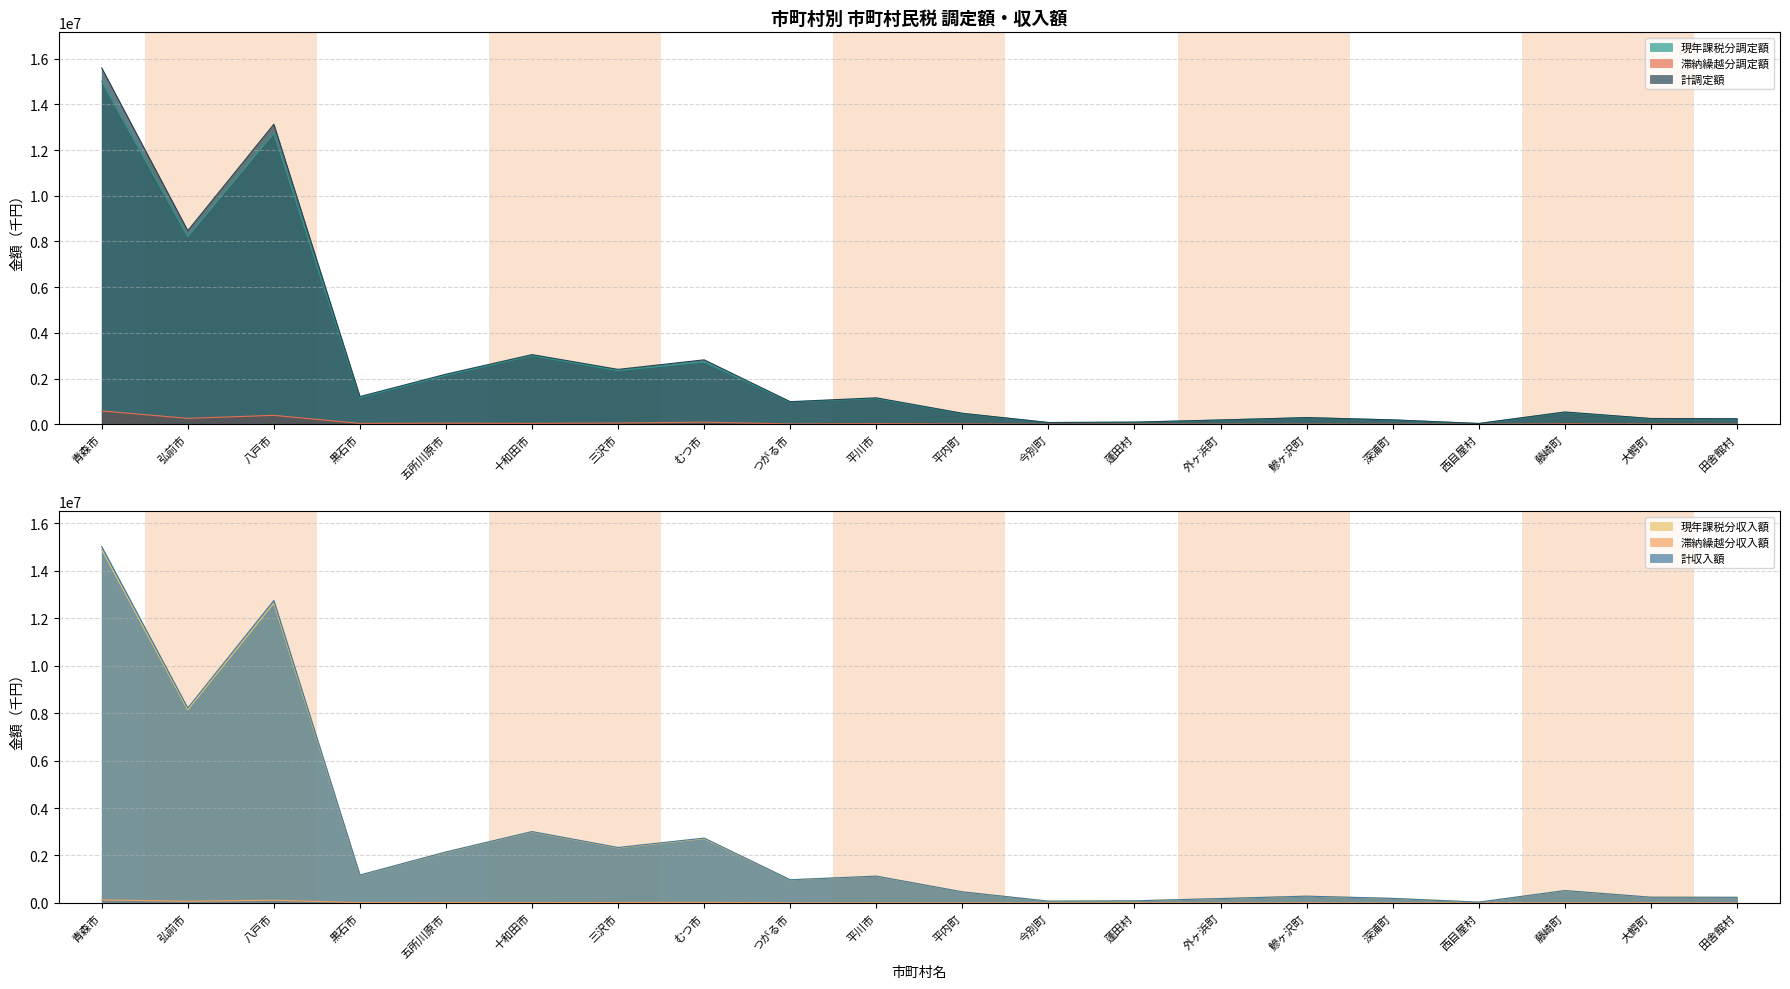

How many lines are shown in the chart?

6